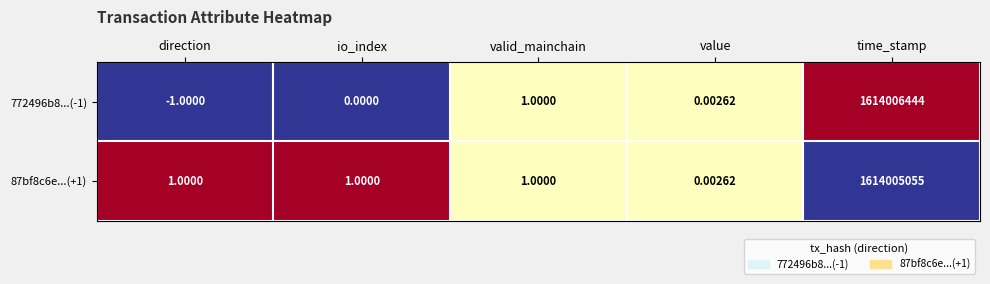

List the labels in order of 772496b8...(-1) value, smallest first.

direction, io_index, value, valid_mainchain, time_stamp